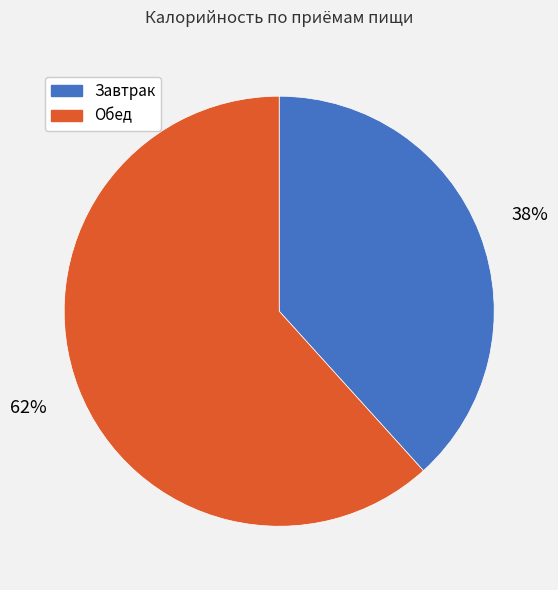

Rank the categories by value from highest to lowest.

Обед, Завтрак